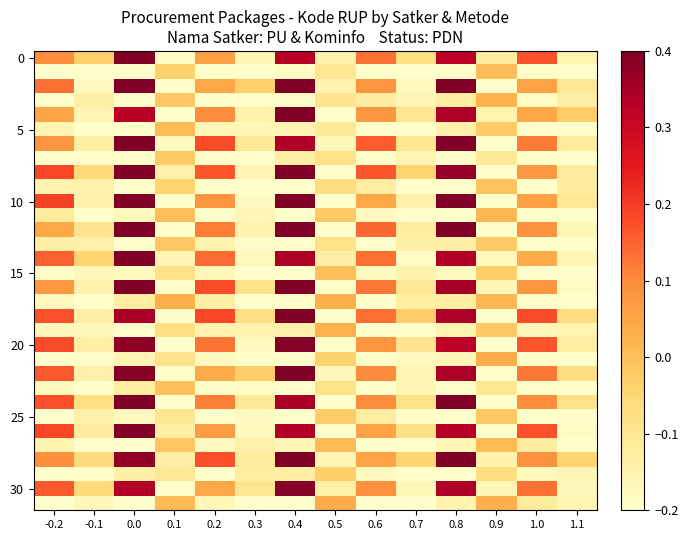

How many data points does each series have?

14